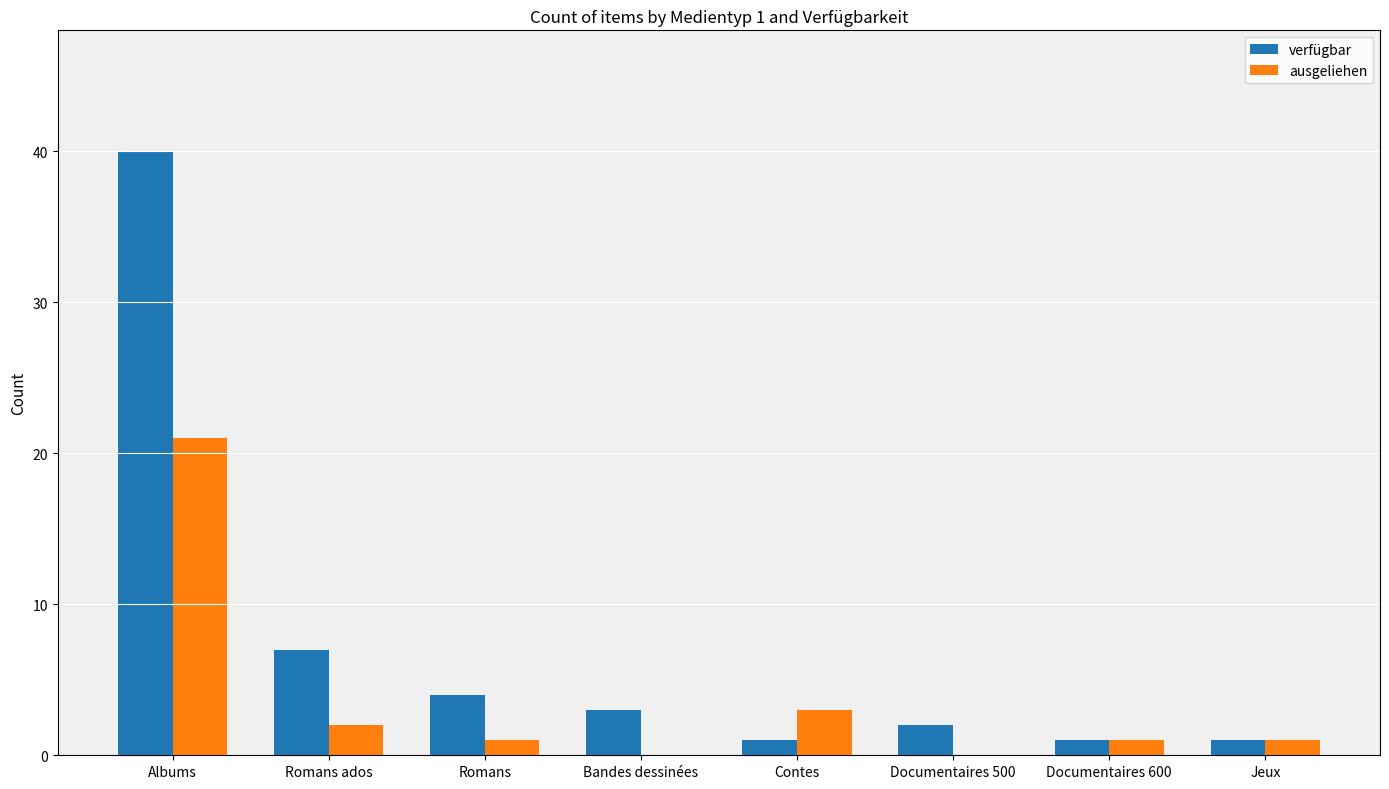

What are all the series names shown in the legend?

verfügbar, ausgeliehen